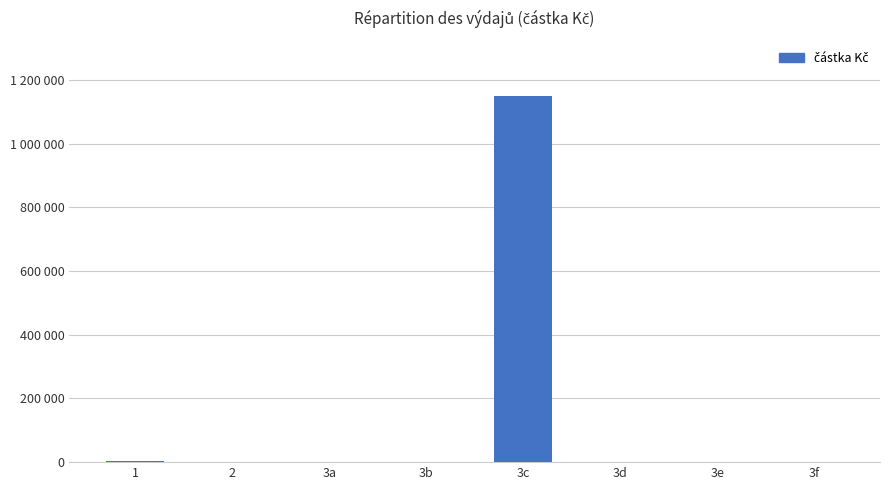

What is the label of the 1st bar from the left?

1